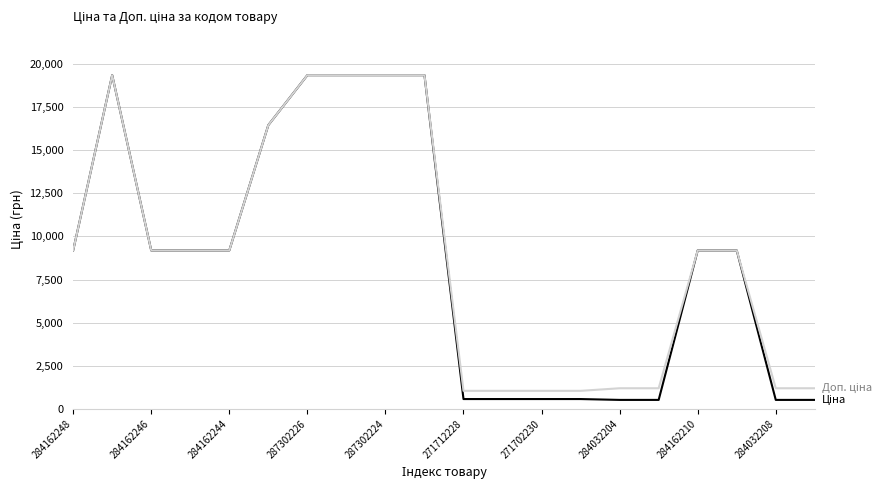

What is the greatest value displayed?

19343.1